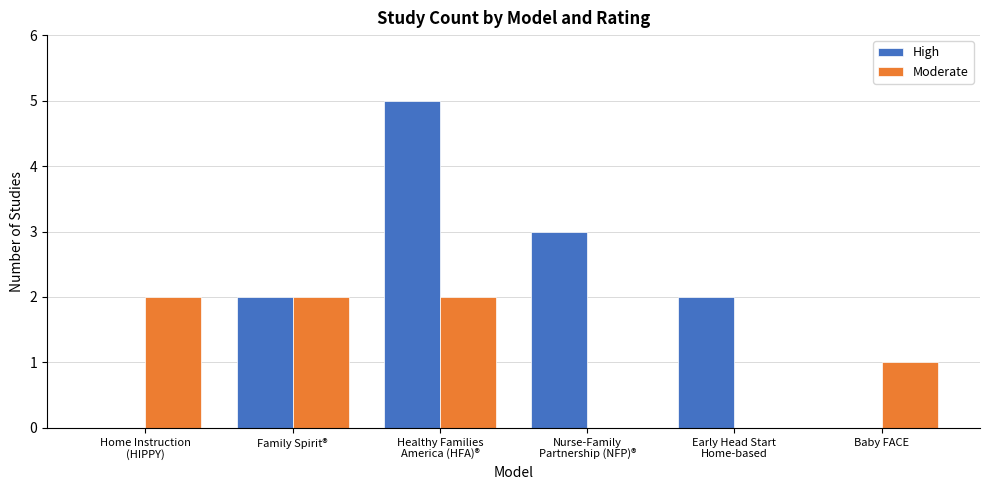

Which series has the largest range (max minus min)?

High